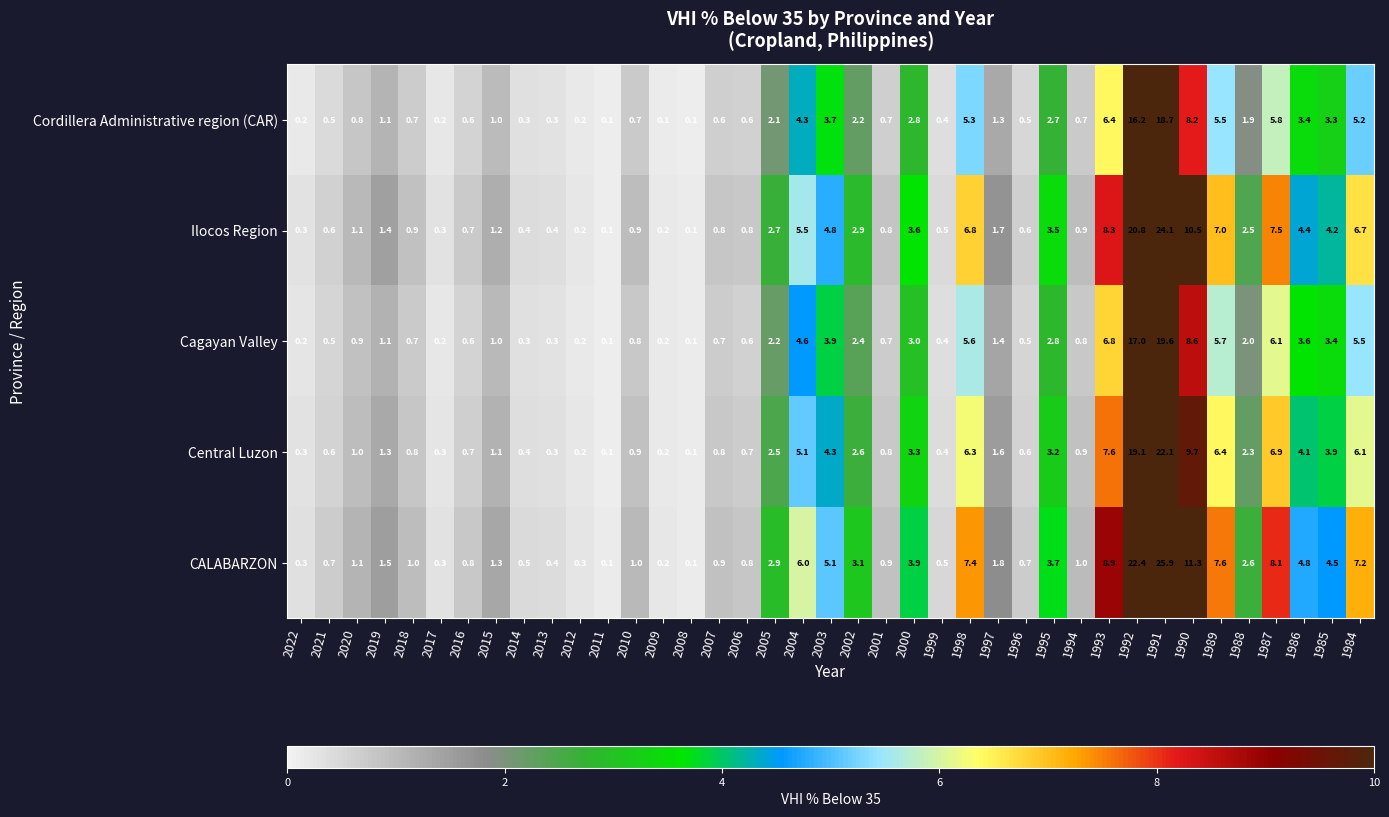

What is the sum of the Cordillera Administrative region (CAR) values at 2001 and 2012?

0.9